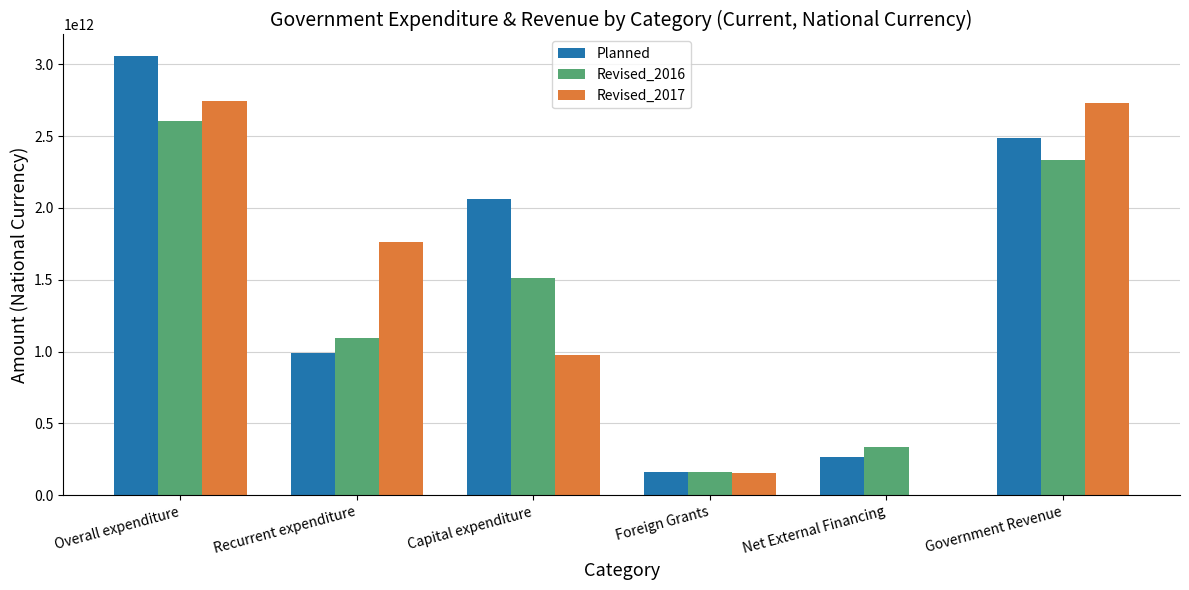

At which category does the chart reach its peak across all series?

Overall expenditure